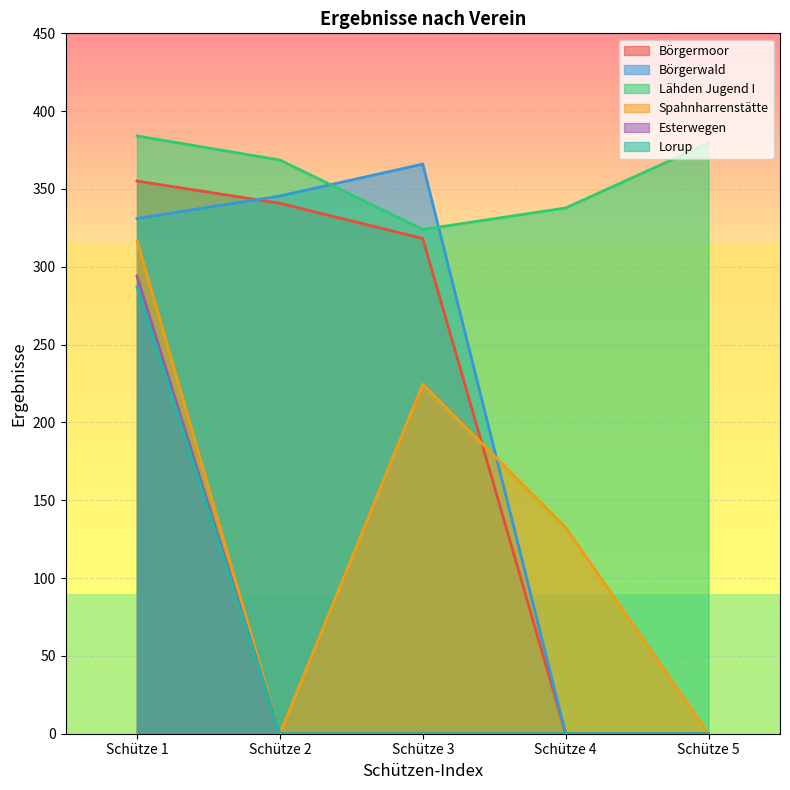

The Börgermoor series shows 0.0 at Schütze 4. True or false?

True